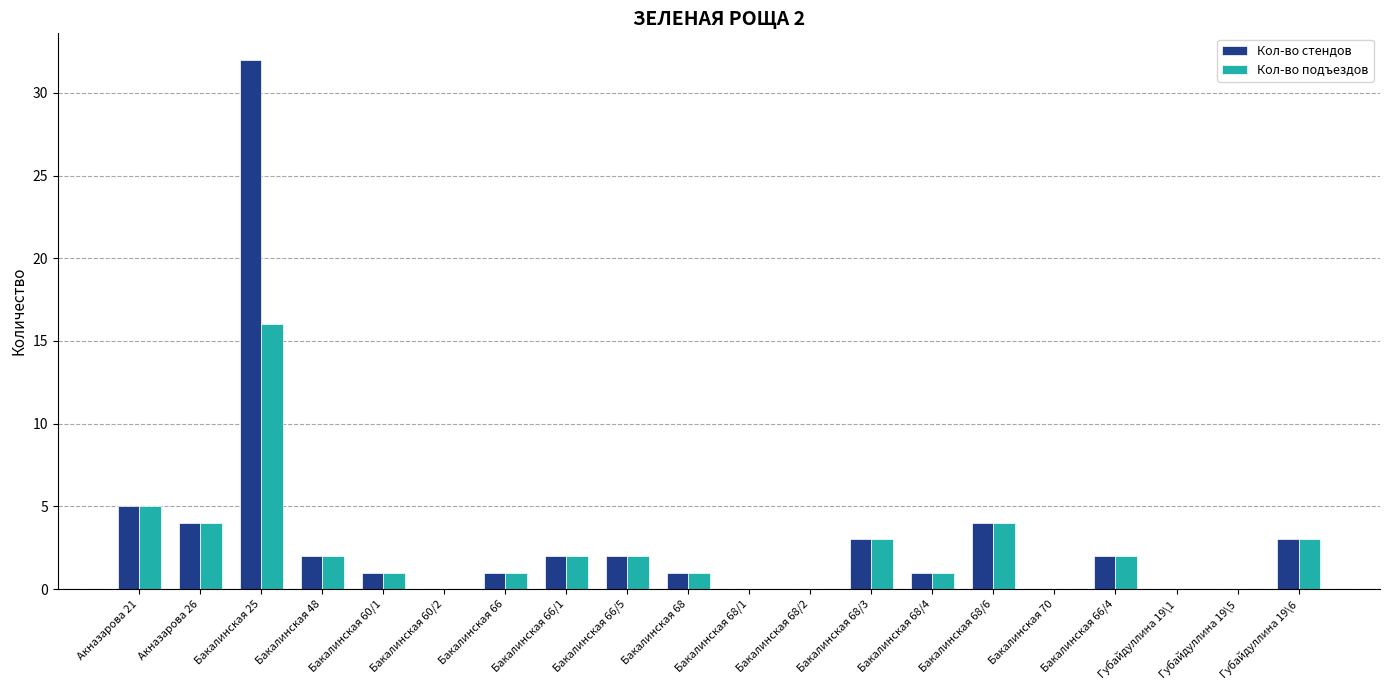

Which category has the highest value across all series?

Бакалинская 25